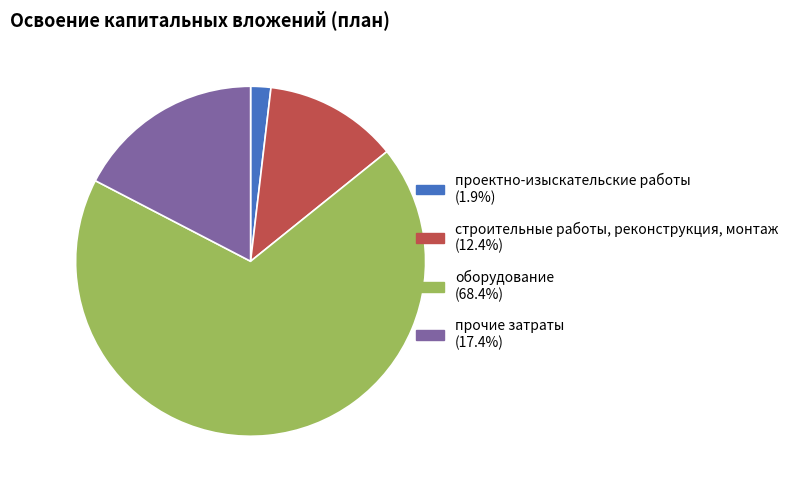

Which slice is the smallest?

проектно-изыскательские работы